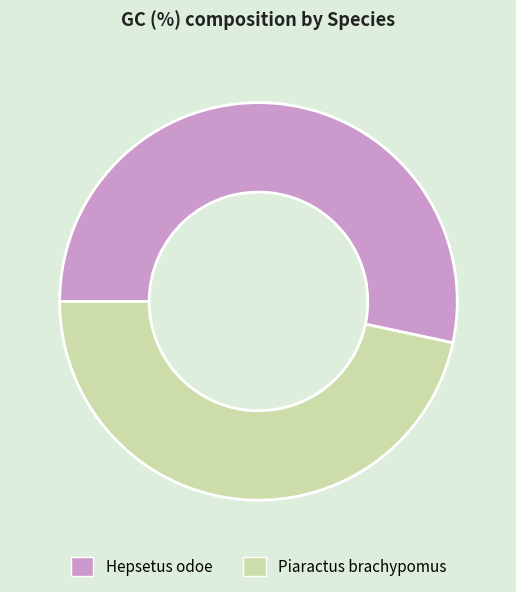

Which slice is the largest?

Hepsetus odoe